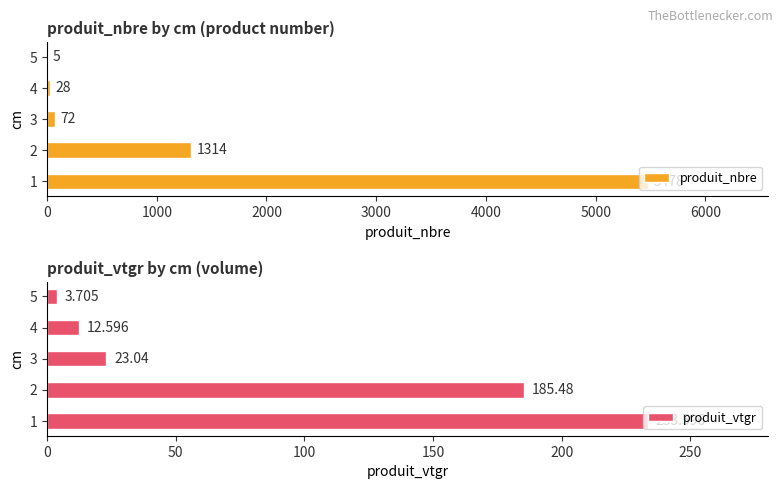

The value of produit_nbre at 2 is 2185. True or false?

False